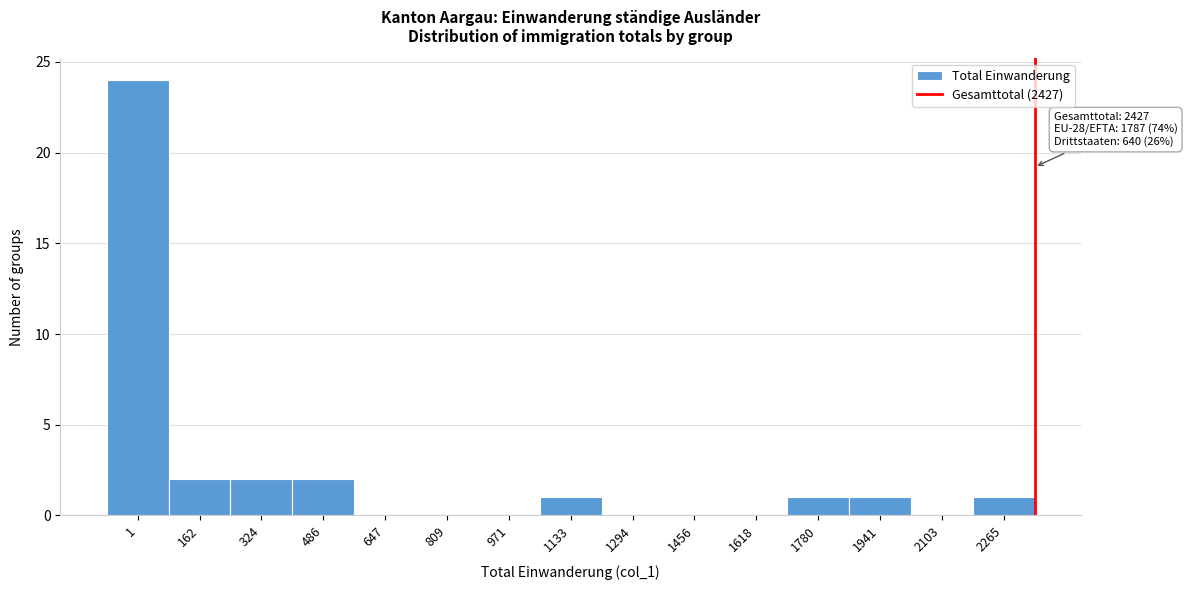

Reading left to right, list all the values displayed in this chart.

1=24	162=2	324=2	486=2	647=0	809=0	971=0	1133=1	1294=0	1456=0	1618=0	1780=1	1941=1	2103=0	2265=1